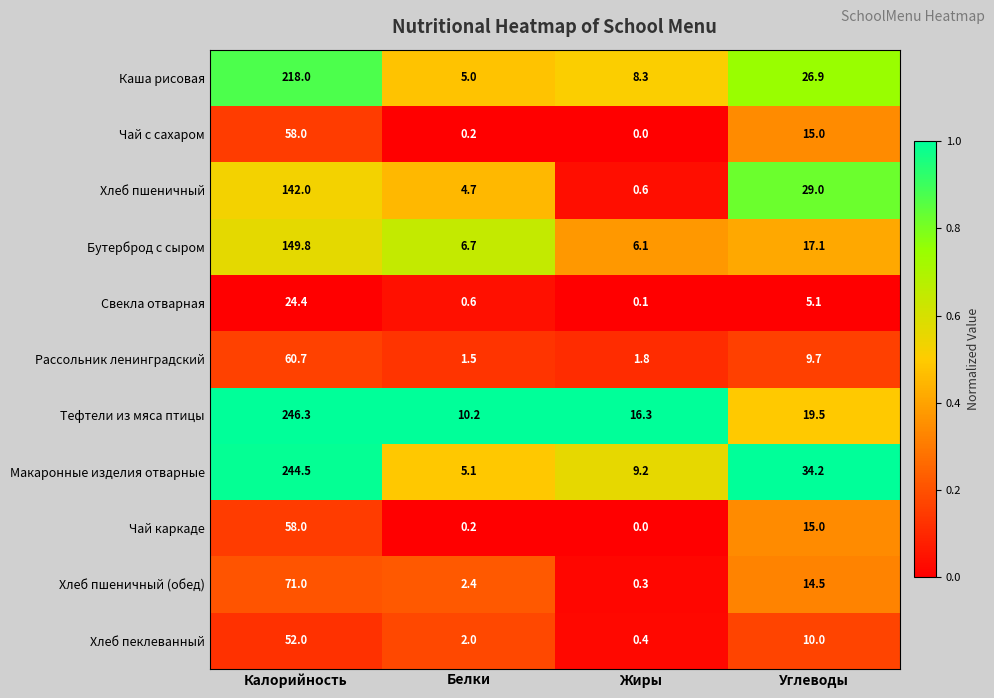

At which category does the chart reach its peak across all series?

Калорийность